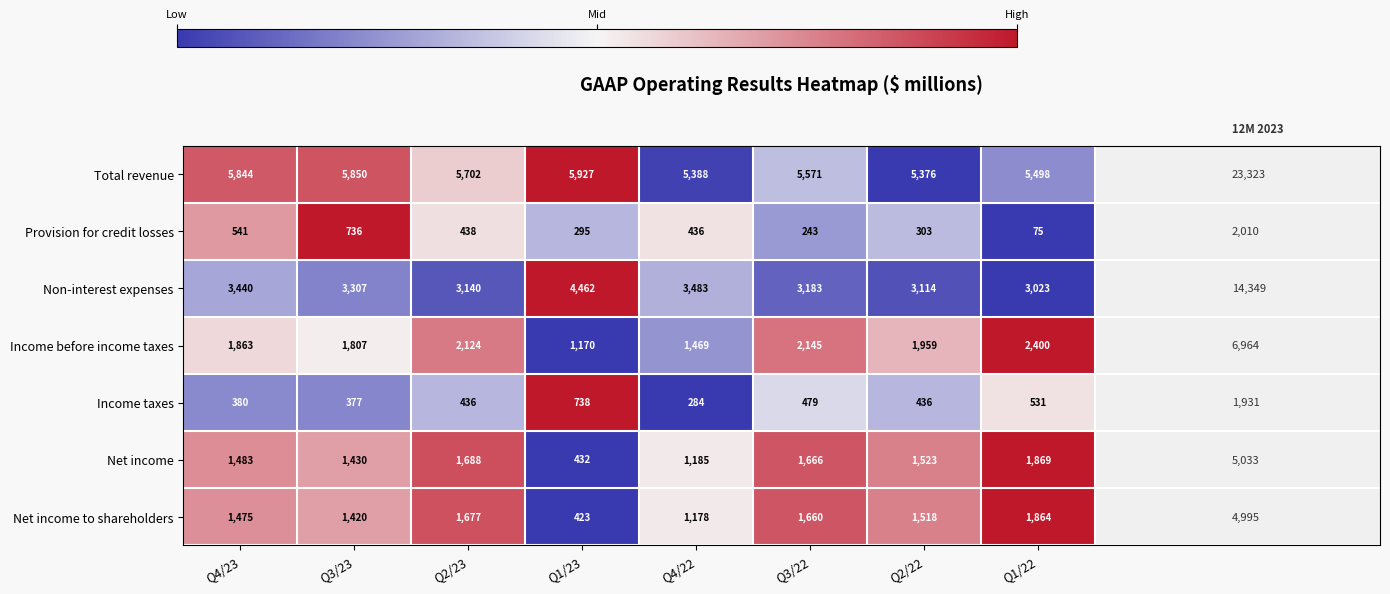

What is the difference between the Net income values at Q3/22 and Q4/23?

183